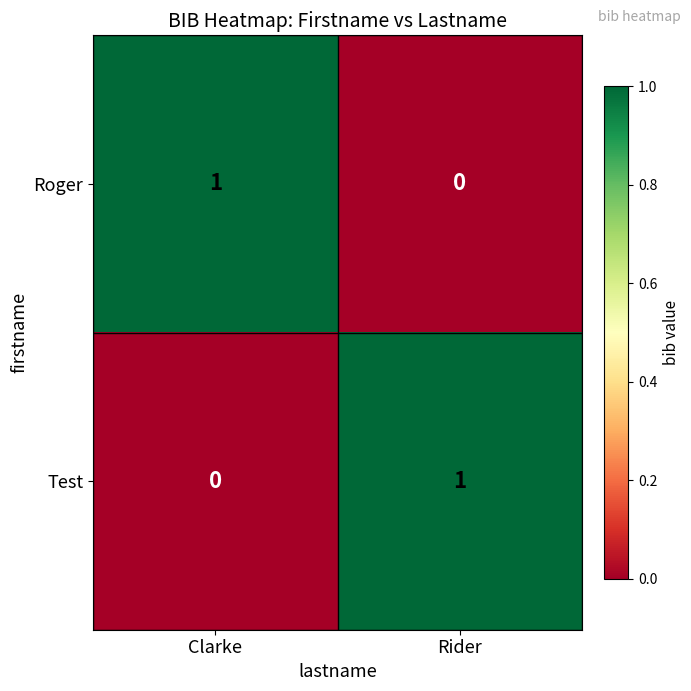

Reading left to right, transcribe all the data shown in this chart.

Roger: 1	0
Test: 0	1